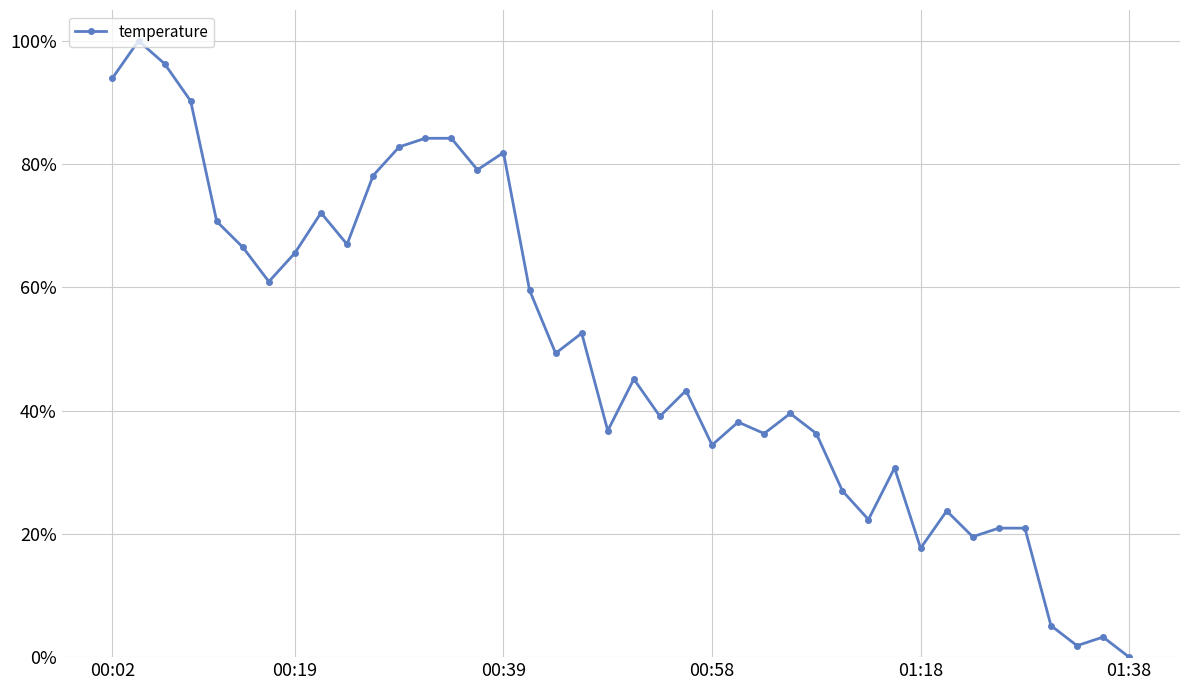

Is this an area chart (filled region under the line)?

No